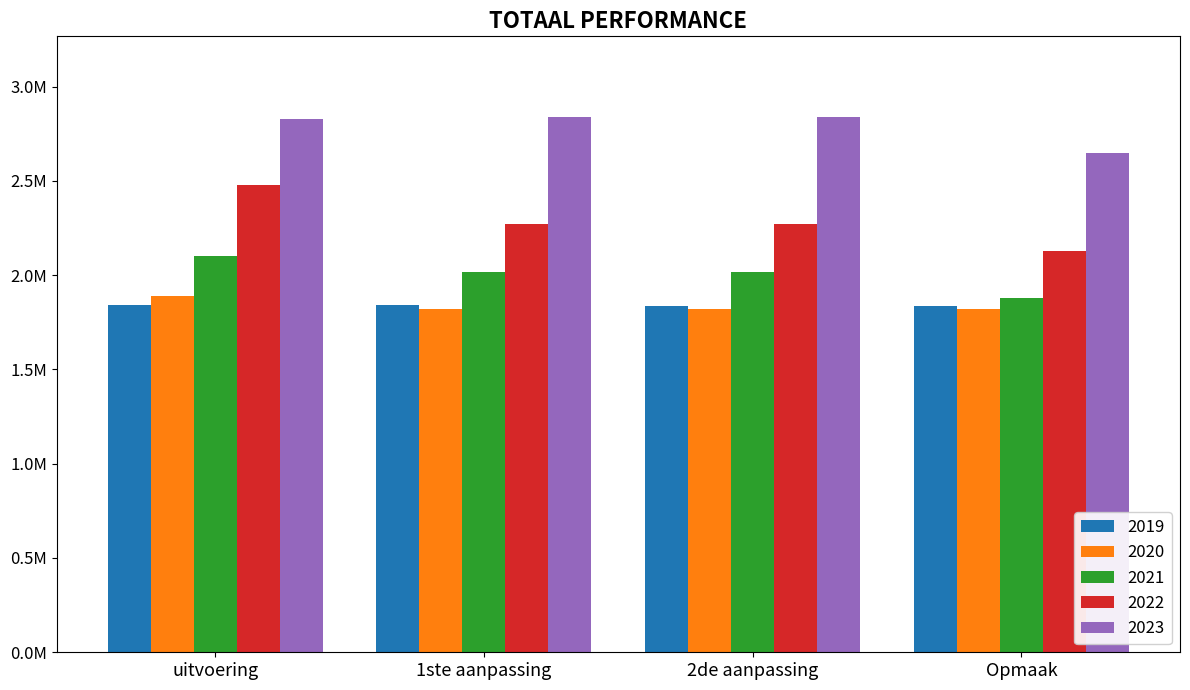

What is the value of the 2020 bar at the 4th from the left?

1819863